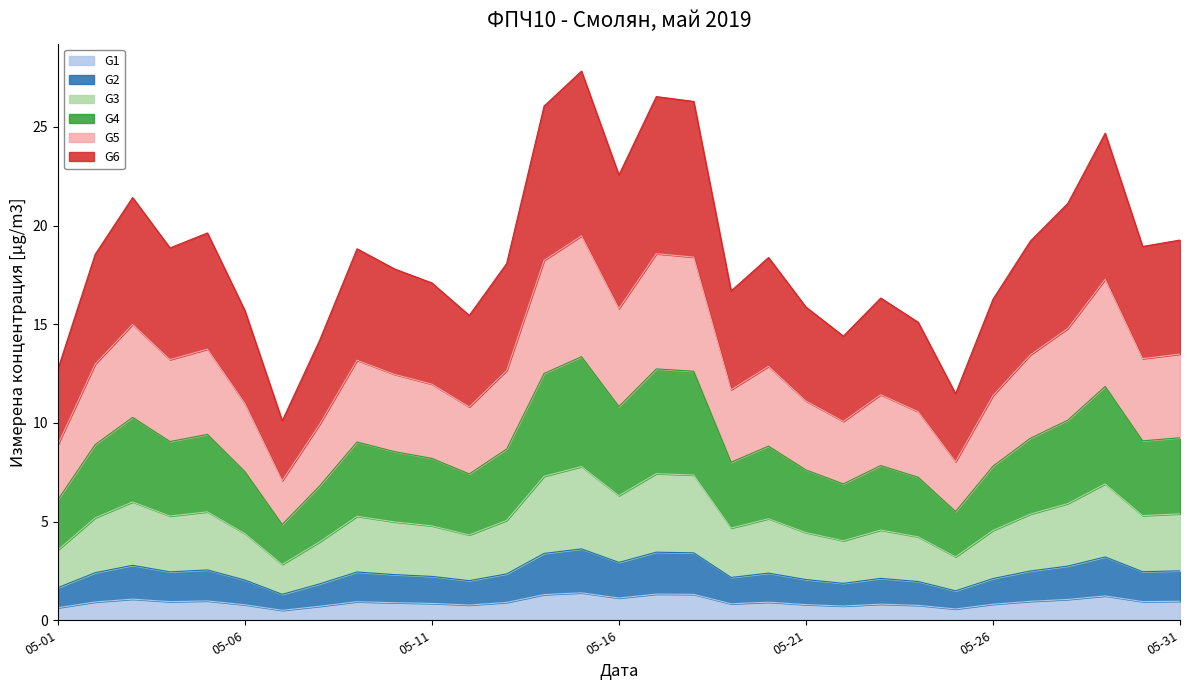

What is the value of the 13th point from the left?

0.9